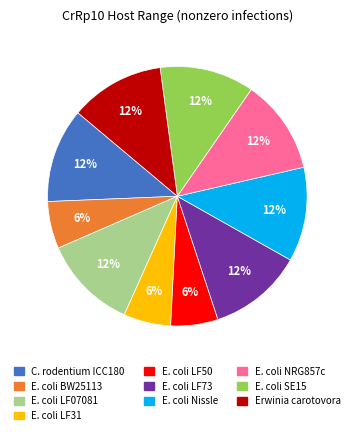

True or false: E. coli LF07081 accounts for 25% of the total.

False